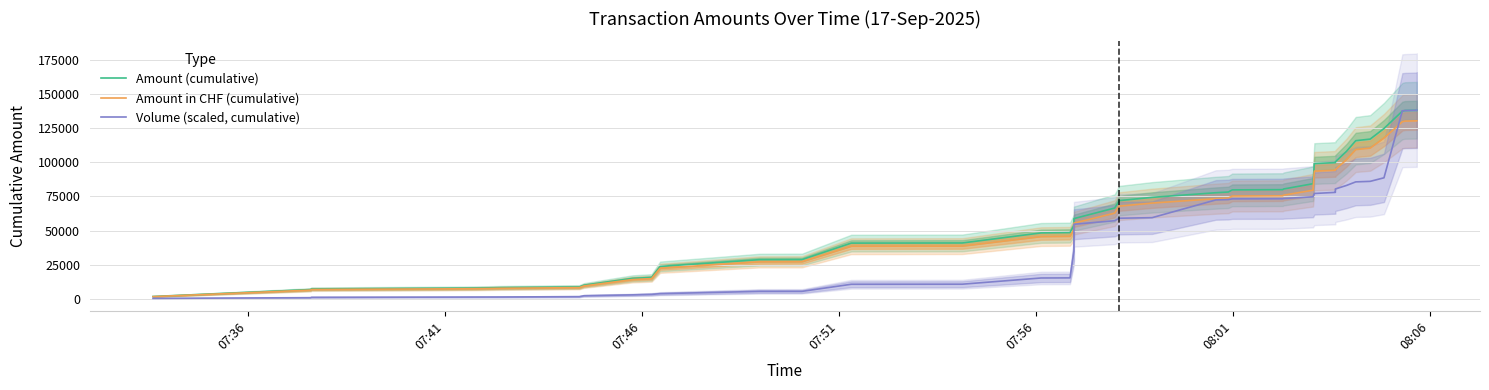

How many data points in Amount in CHF (cumulative) are above 67884?

20